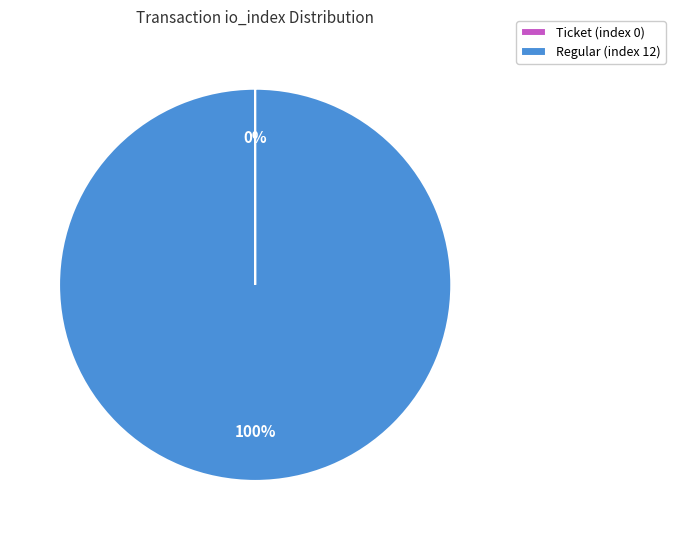

To the nearest percent, what portion does Regular (index 12) represent?

100%